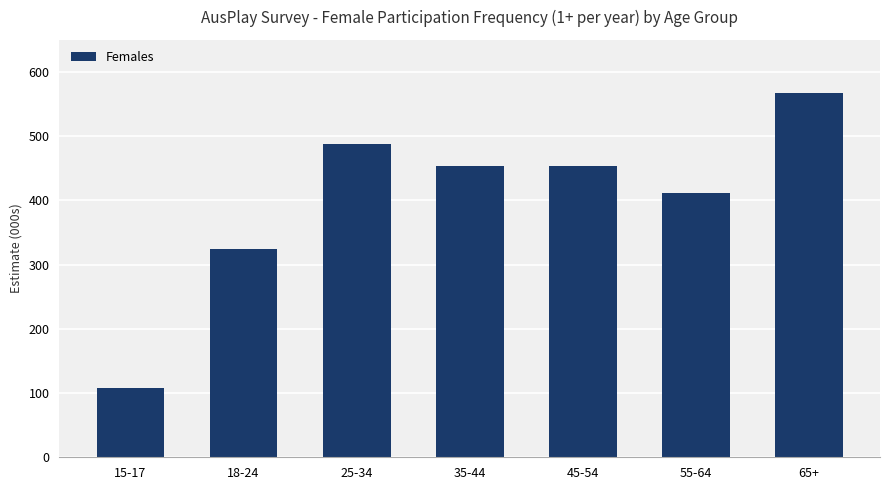

True or false: the data shows 411.1 at 55-64.

True